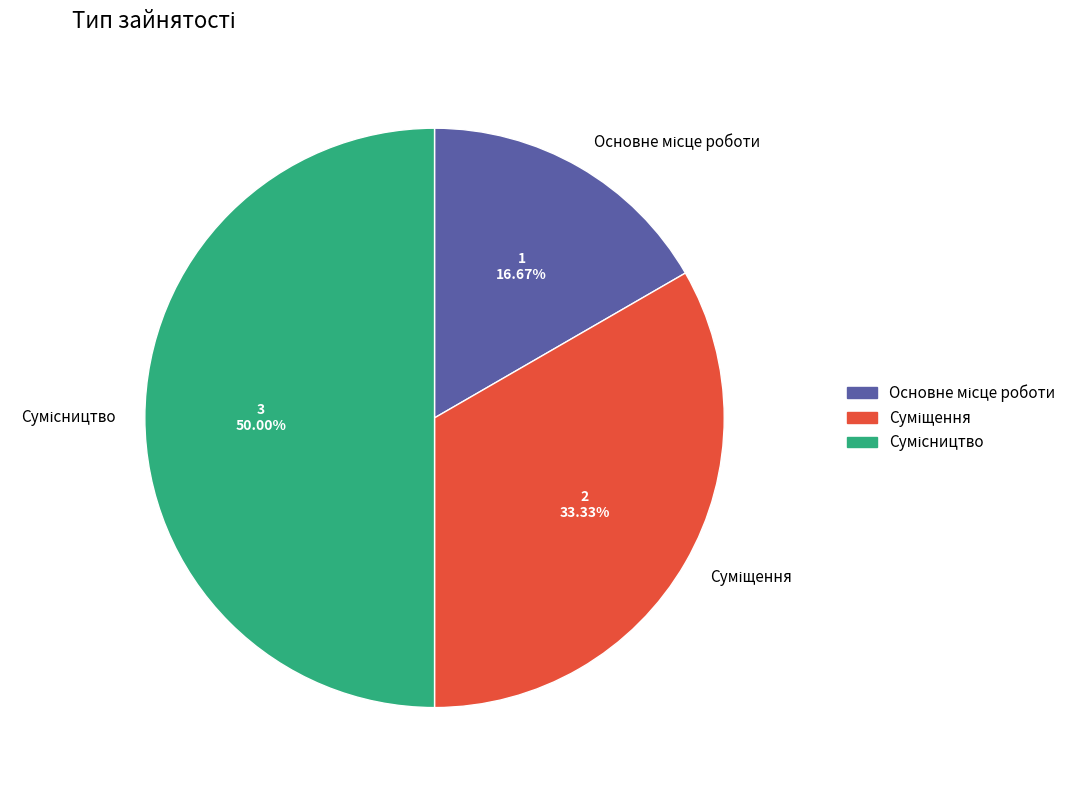

Is it true that Основне місце роботи is 17% of the pie?

True